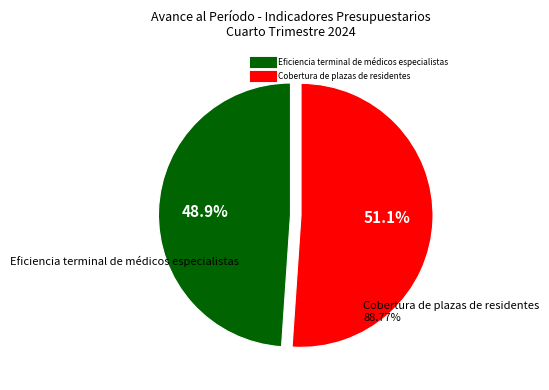

To the nearest percent, what is the difference between the Eficiencia terminal de médicos especialistas and Cobertura de plazas de residentes slice percentages?

2%